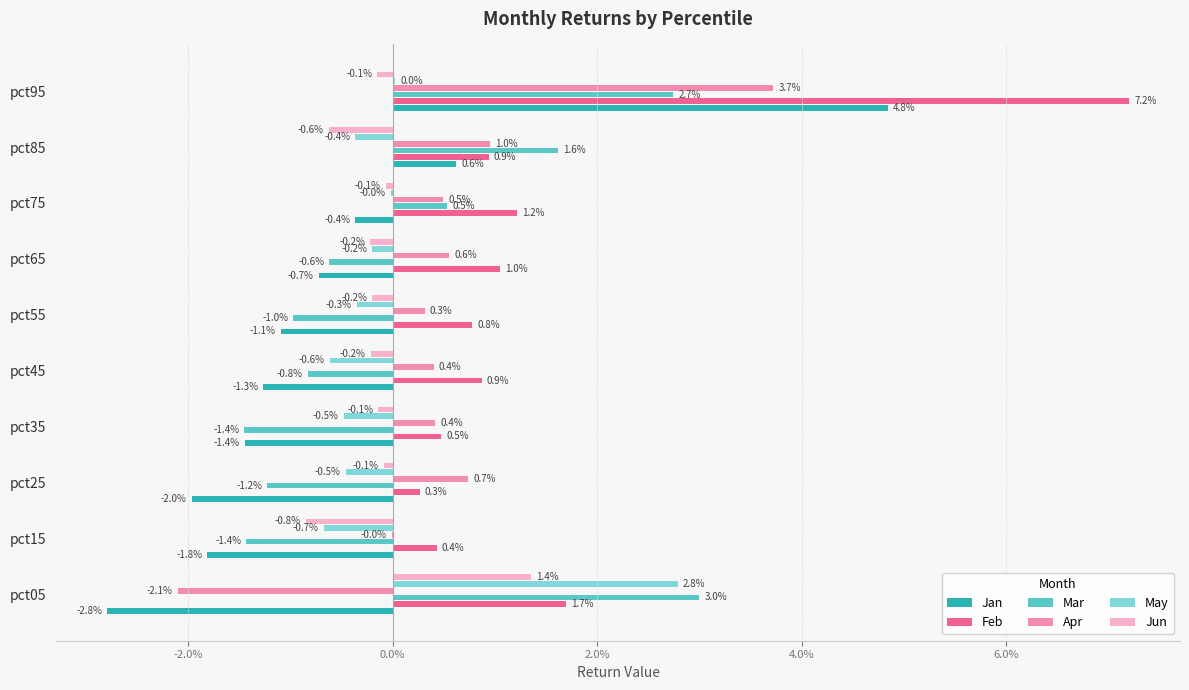

What are all the series names shown in the legend?

Jan, Feb, Mar, Apr, May, Jun